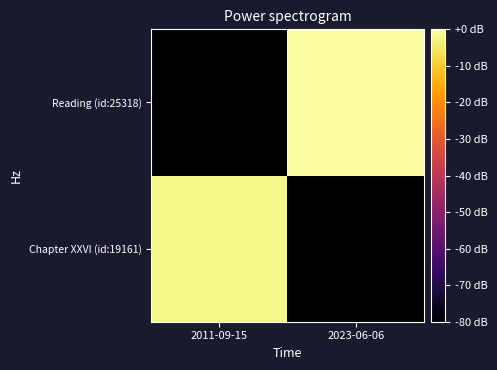

Count the number of categories in the chart.

2